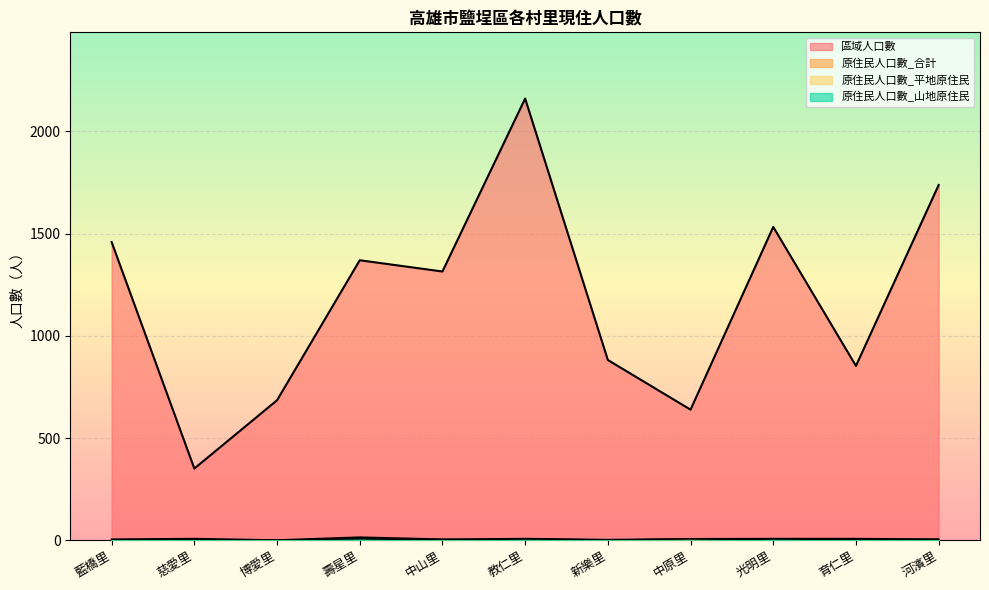

What is the highest value of the 原住民人口數_合計 series?

15